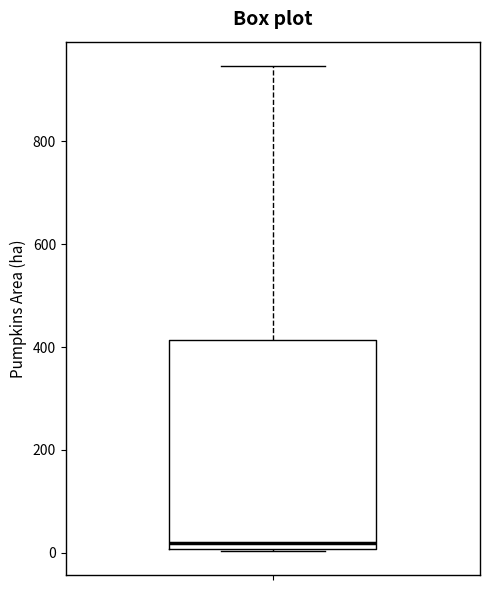

Read this box plot against the y-axis: the position of the median line, the range covered by the box, and the ends of both whiskers. The values are not printed on the chart, so give them approximately, as read against the axis.

median 20, box 0 to 420, whiskers 0 to 940